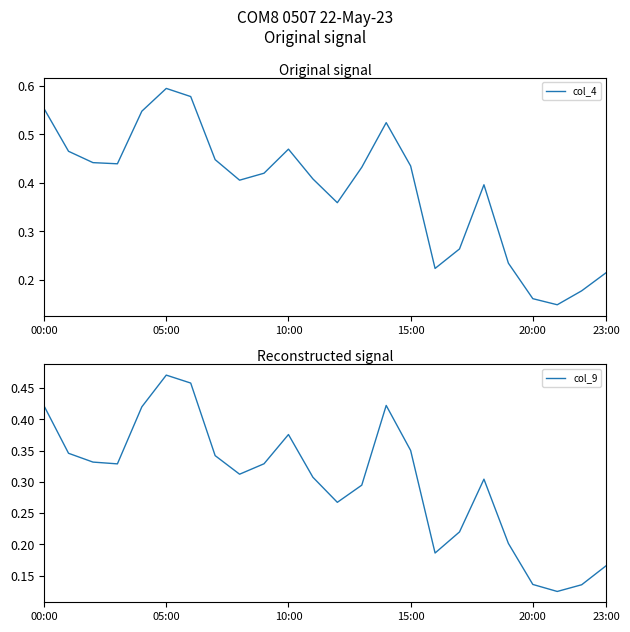

How many lines are shown in the chart?

2